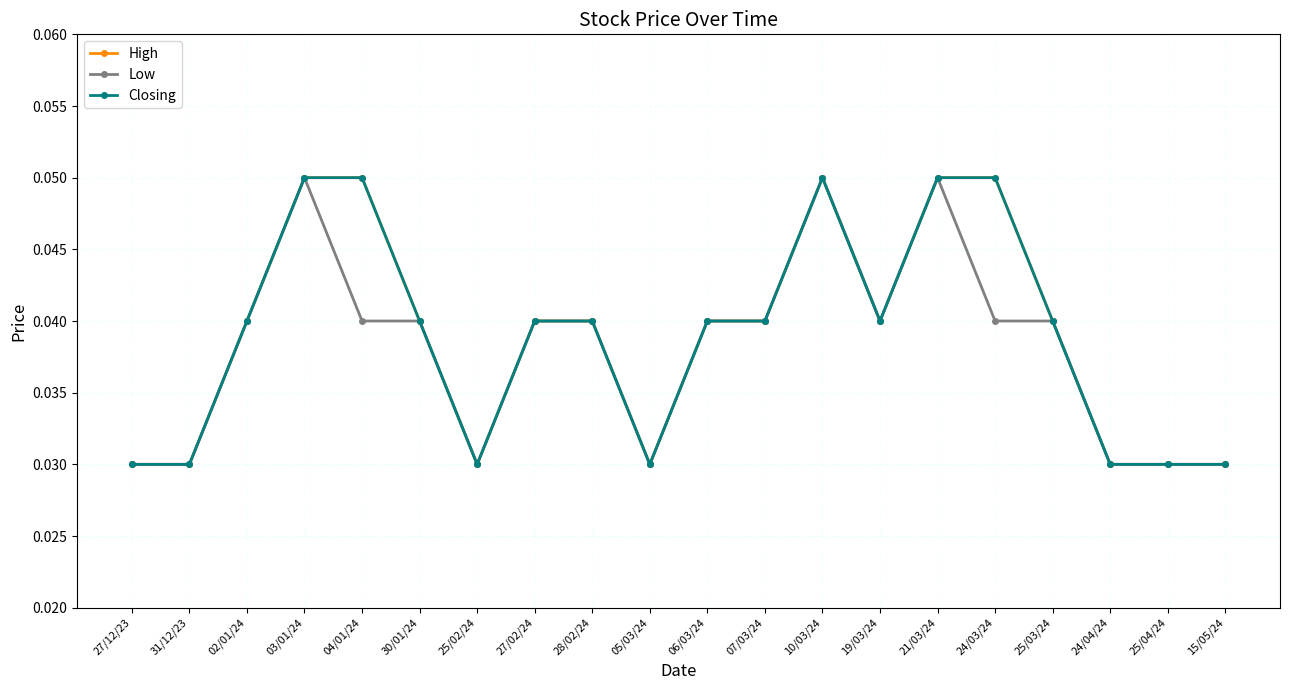

Does the chart have visible grid lines?

Yes